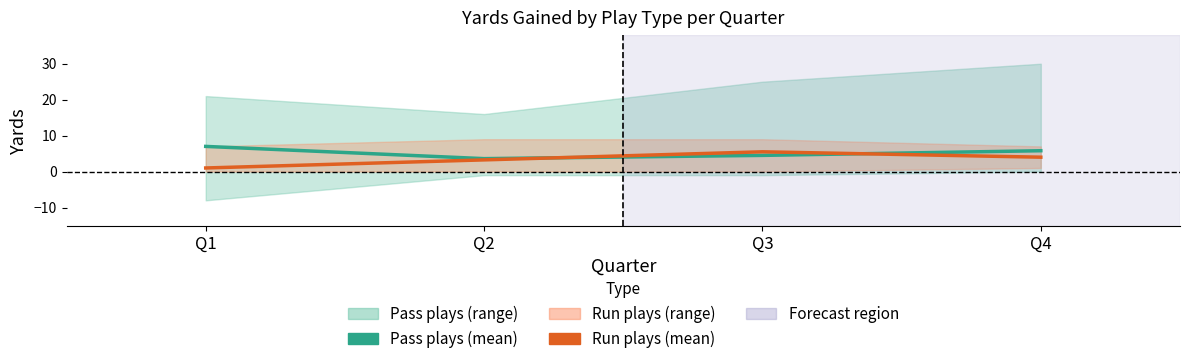

How many data points in Pass plays (mean) are less than 5?

2